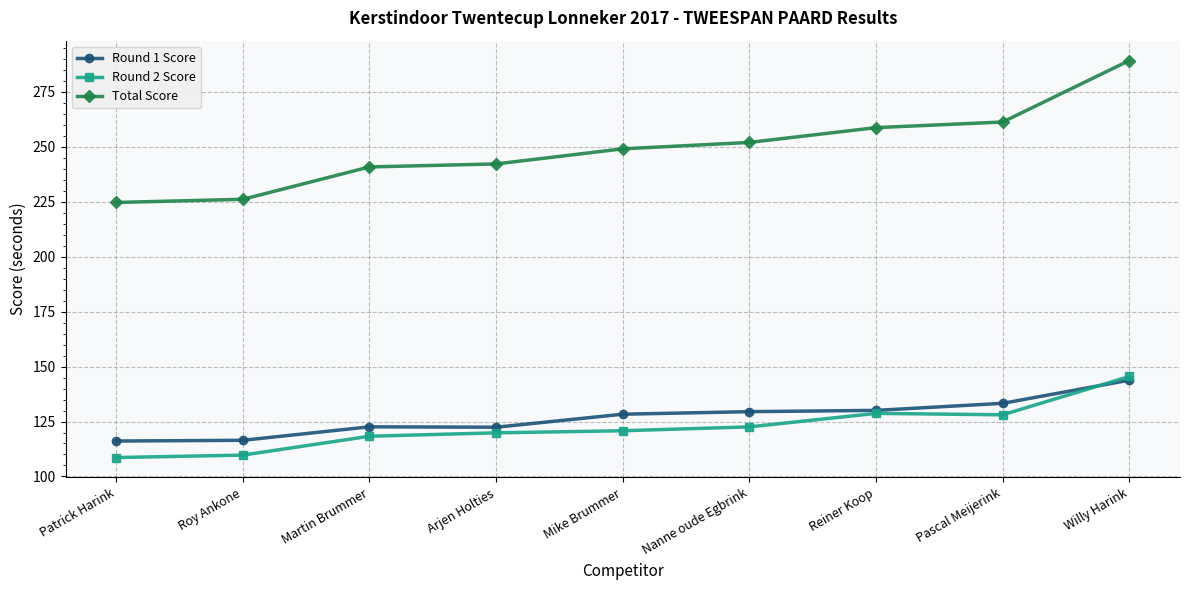

What is the maximum value shown in the chart?

289.3